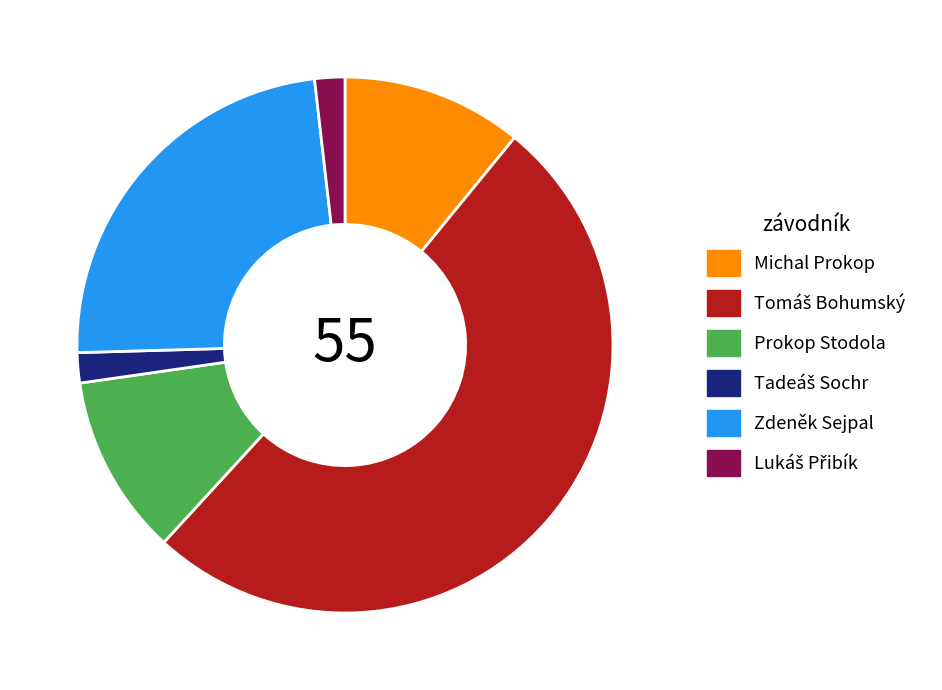

Is it true that Prokop Stodola is 19% of the pie?

False